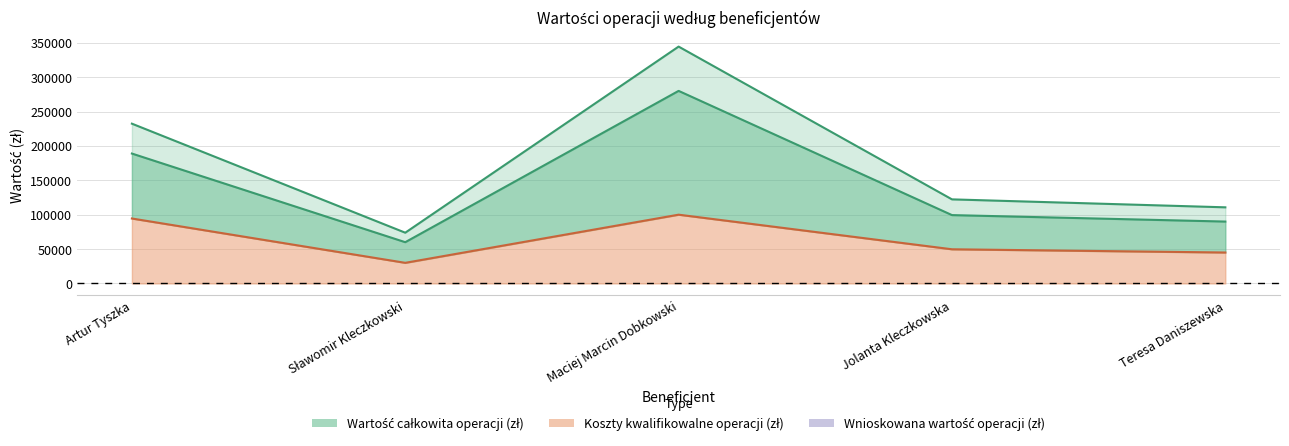

How many lines are shown in the chart?

3